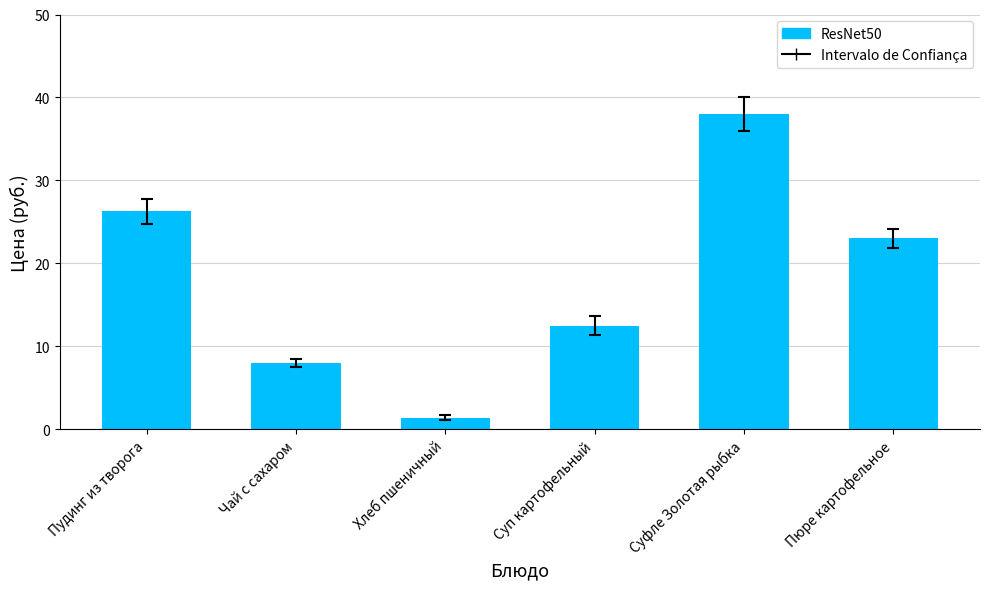

What is the value of the 4th bar from the left?

12.5